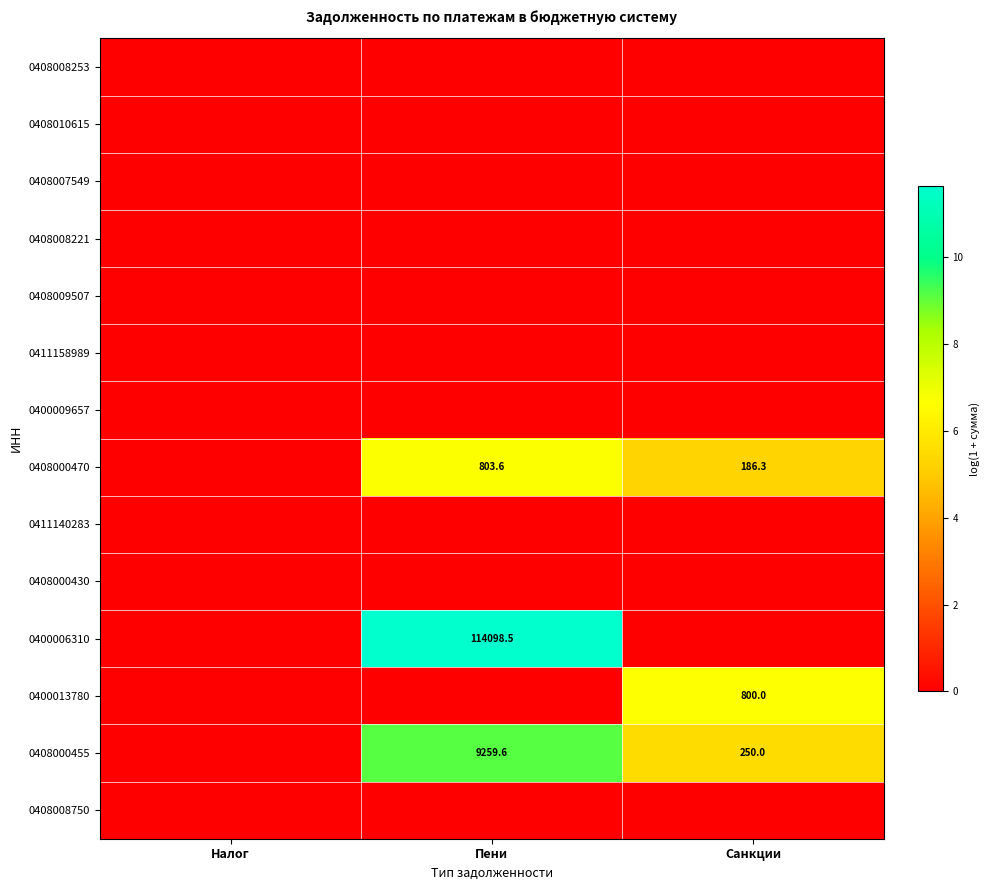

The 0400006310 series shows 114098.5 at Пени. True or false?

True